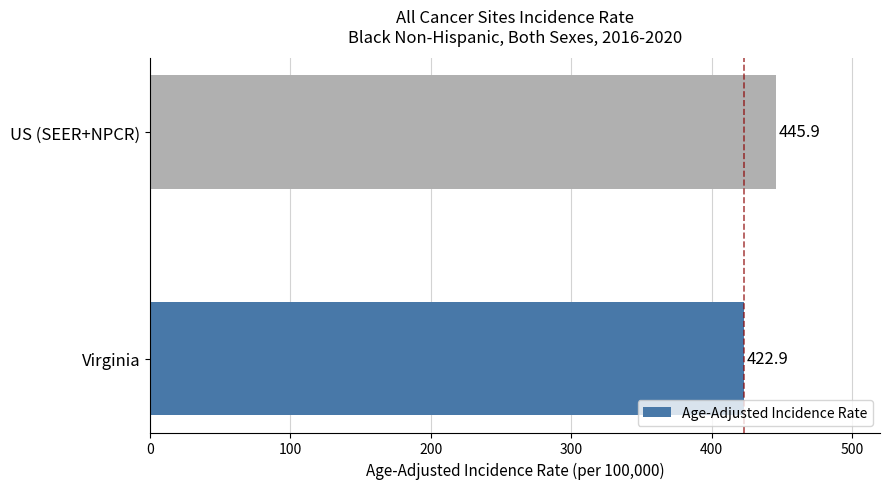

How many series are shown in this chart?

1